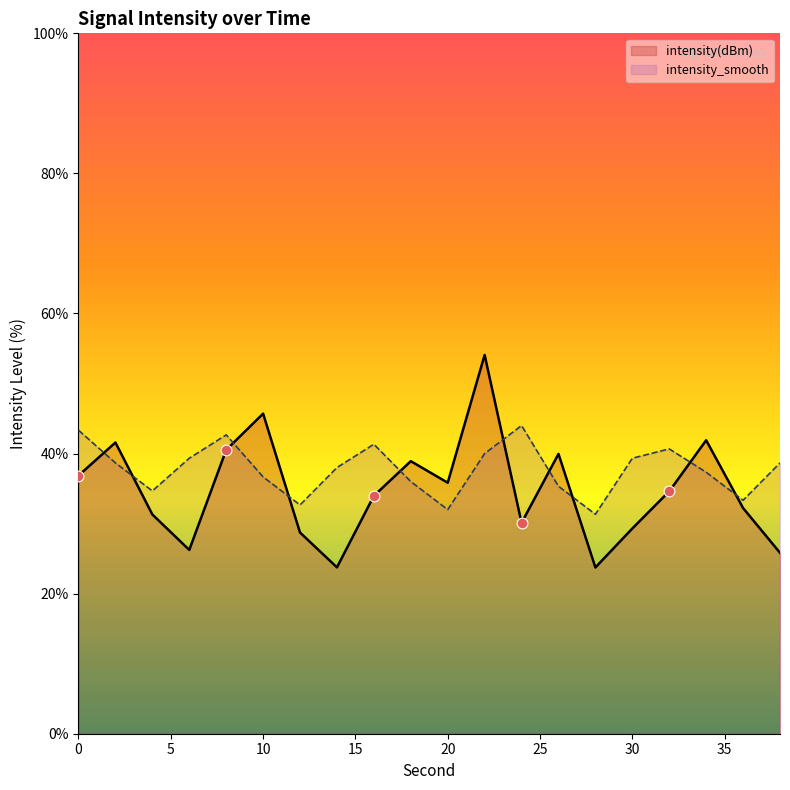

What are all the series names shown in the legend?

intensity(dBm), intensity_smooth